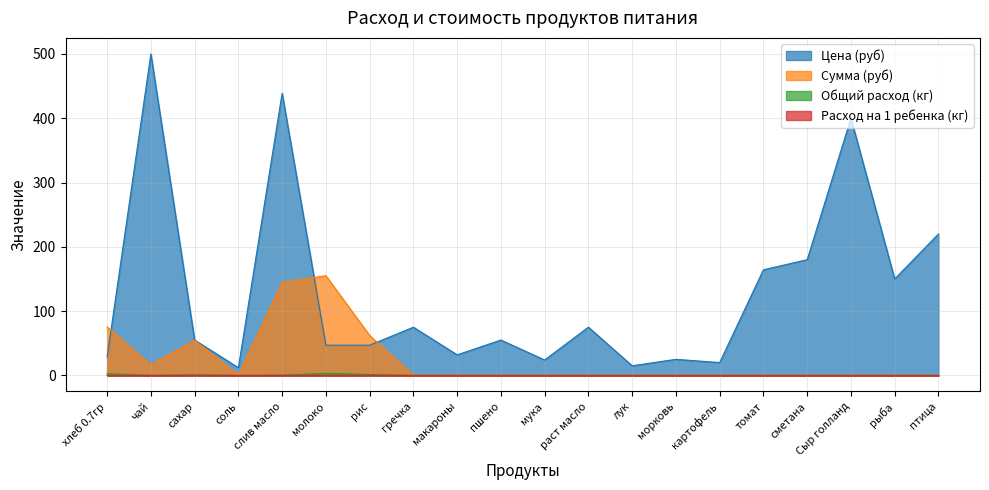

In Расход на 1 ребенка (кг), how many points are higher than both neighbors (excluding endpoints)?

2